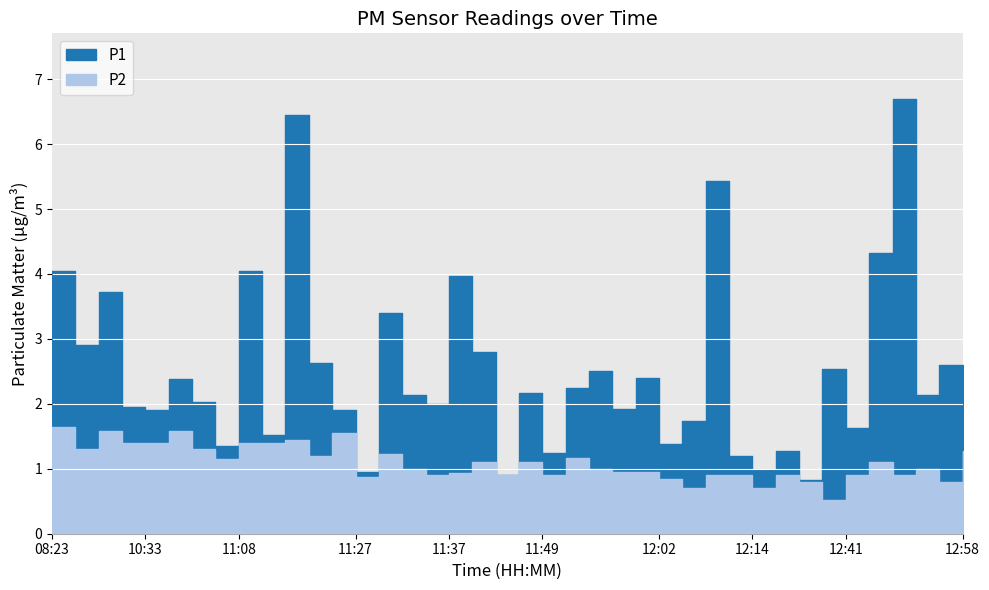

Which series has the largest total across all categories?

P1